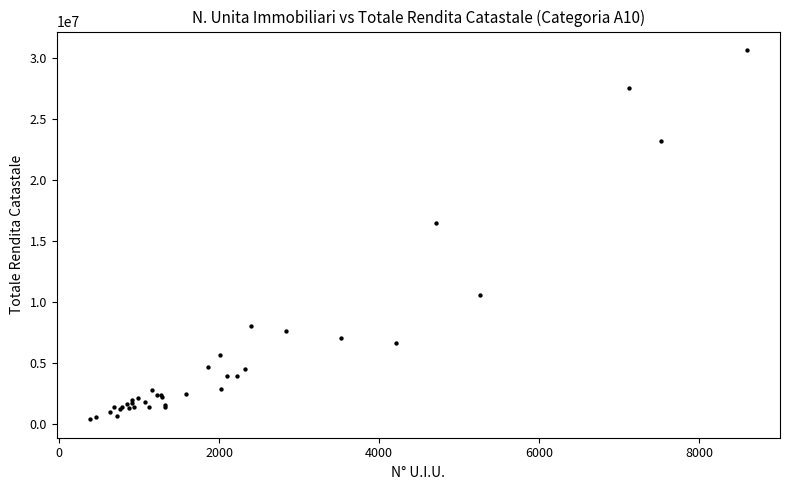

What Y value in the scatter plot is closest to 15497611?

16475517.6